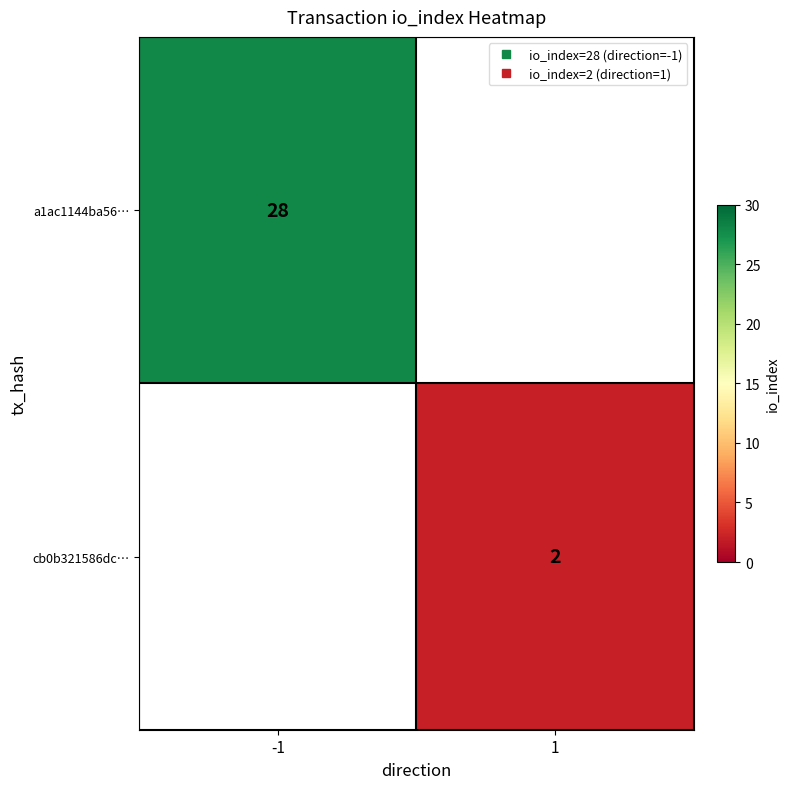

List the series in order of their peak value, highest first.

a1ac1144ba56…, cb0b321586dc…